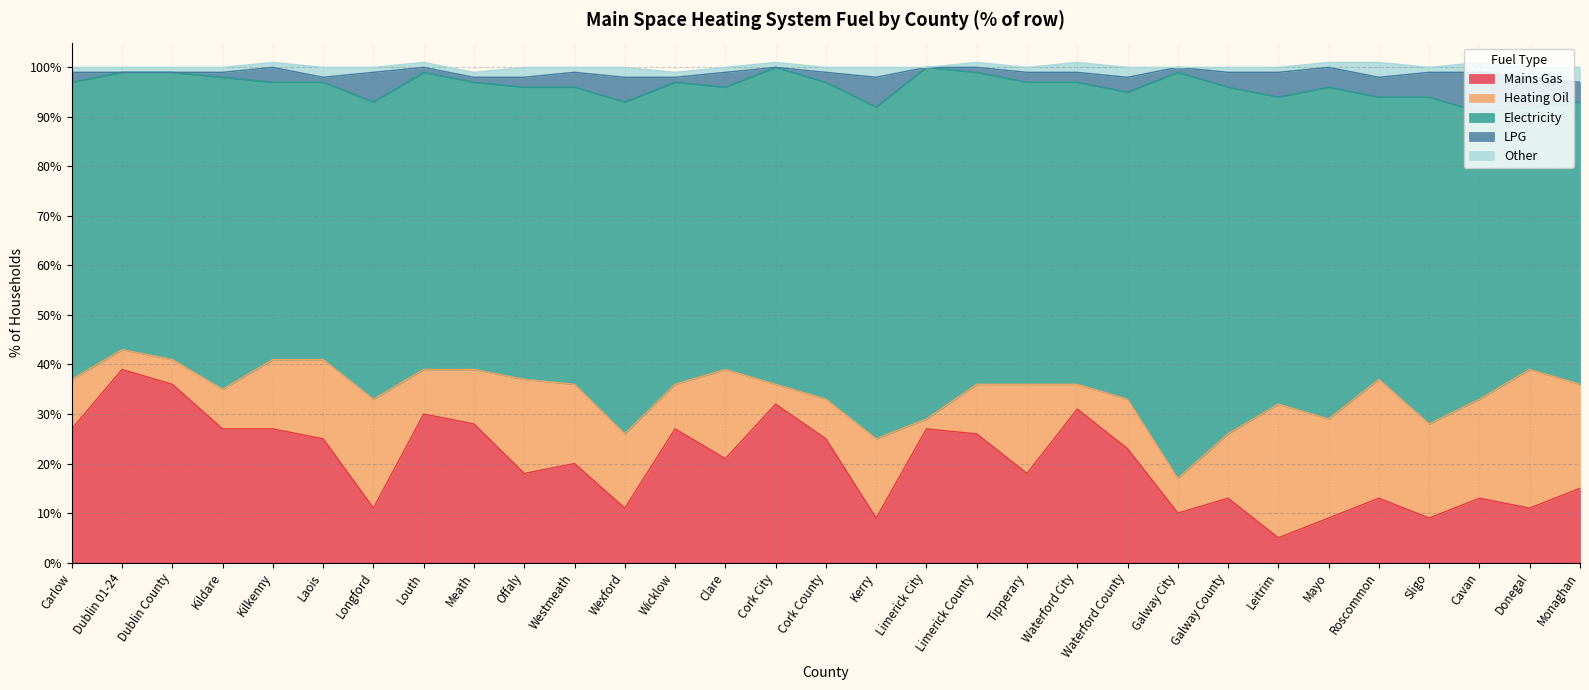

How many values in the Electricity series are below 61?

15